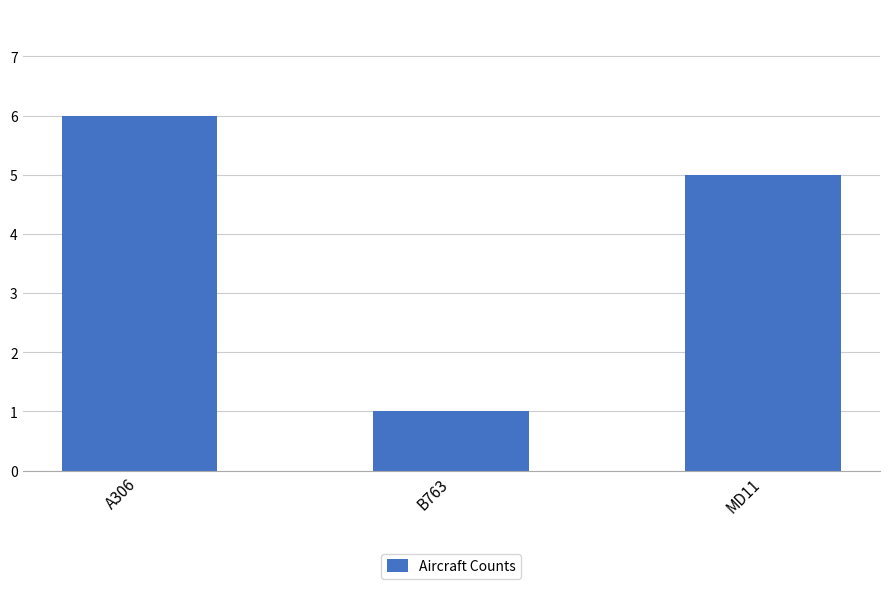

List the labels in order of value, smallest first.

B763, MD11, A306